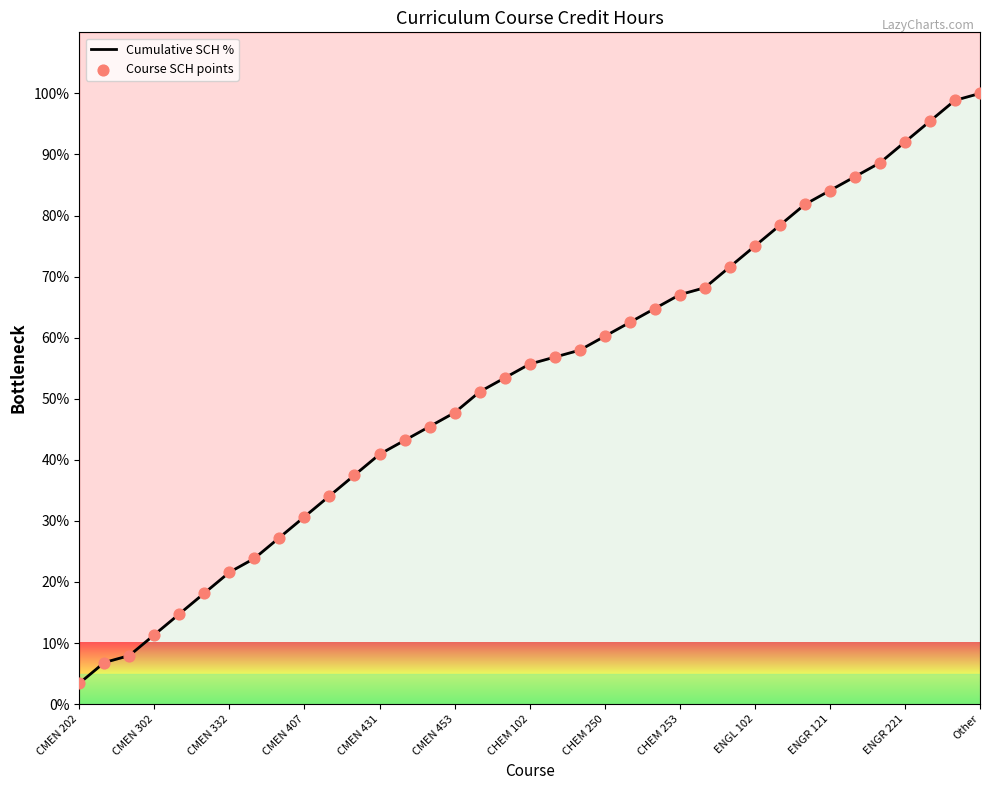

What are all the series names shown in the legend?

Cumulative SCH %, Course SCH points